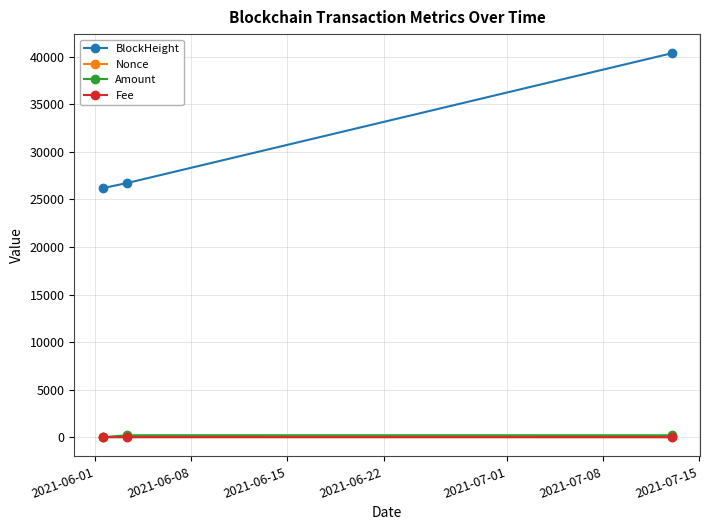

What is the greatest value displayed?

40376.0